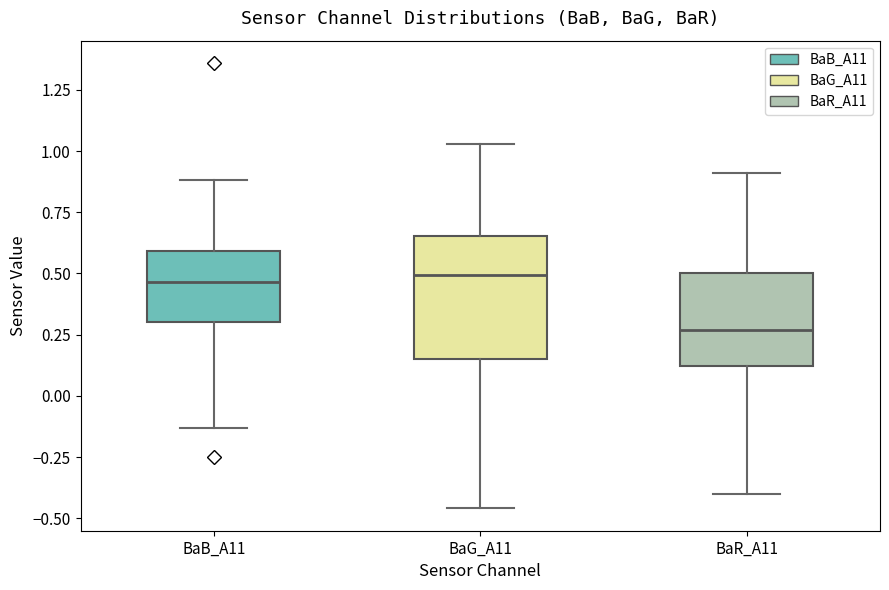

Where is the lower edge of the box for BaB_A11 on the y-axis? The values are not printed on the chart, so give them approximately, as read against the axis.

0.30